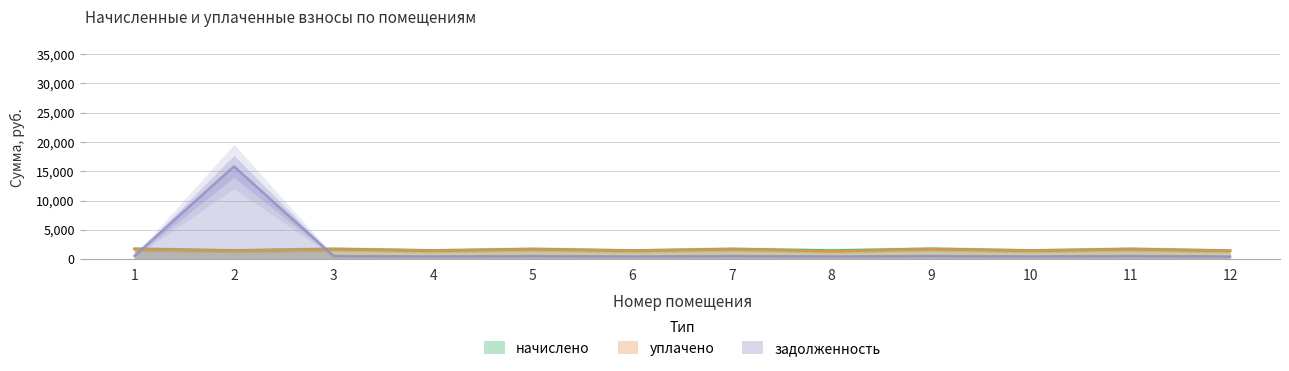

Rank the series by their average value, from lowest to highest.

уплачено, начислено, задолженность